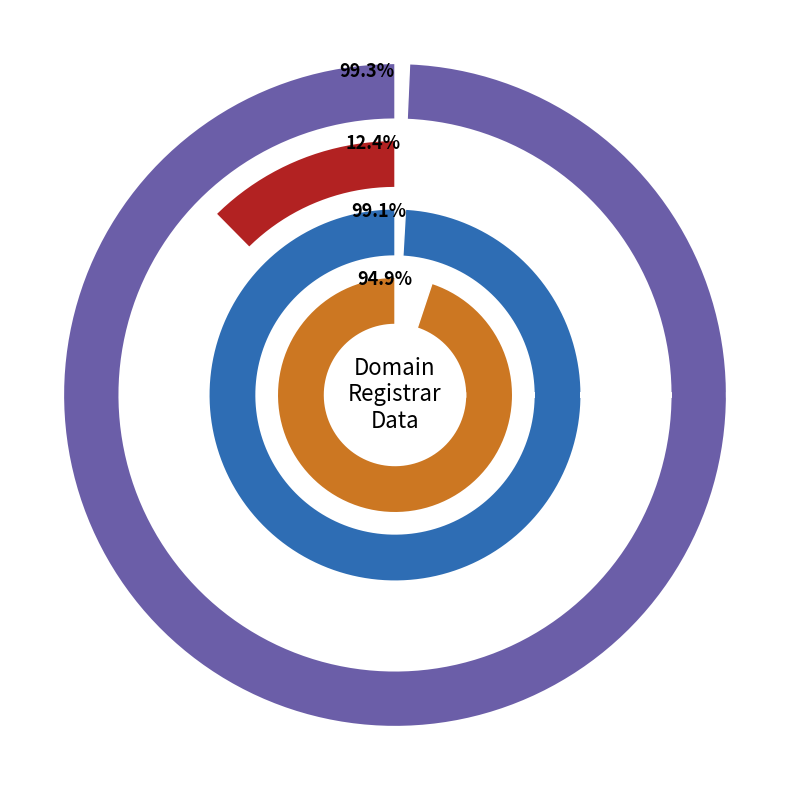

What is the majority slice?

Ascio Technologies